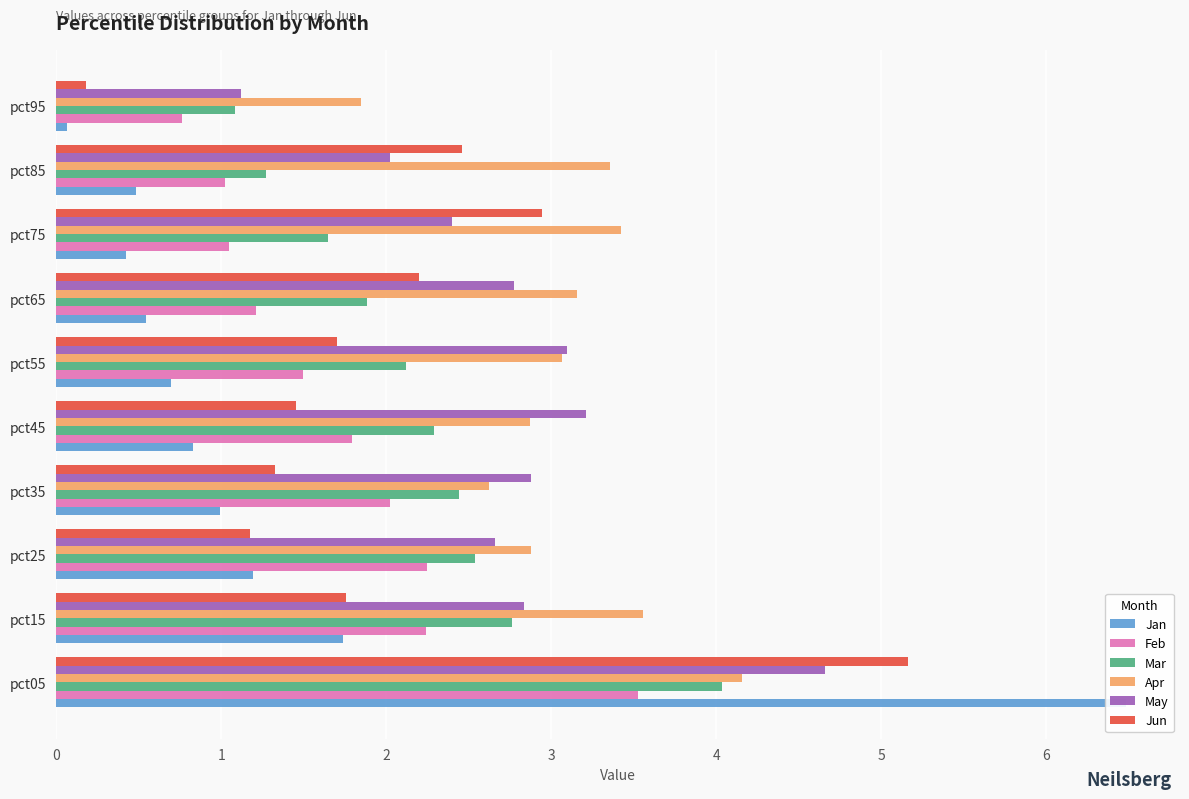

What is the difference between the maximum and second lowest values in the Feb series?

2.5